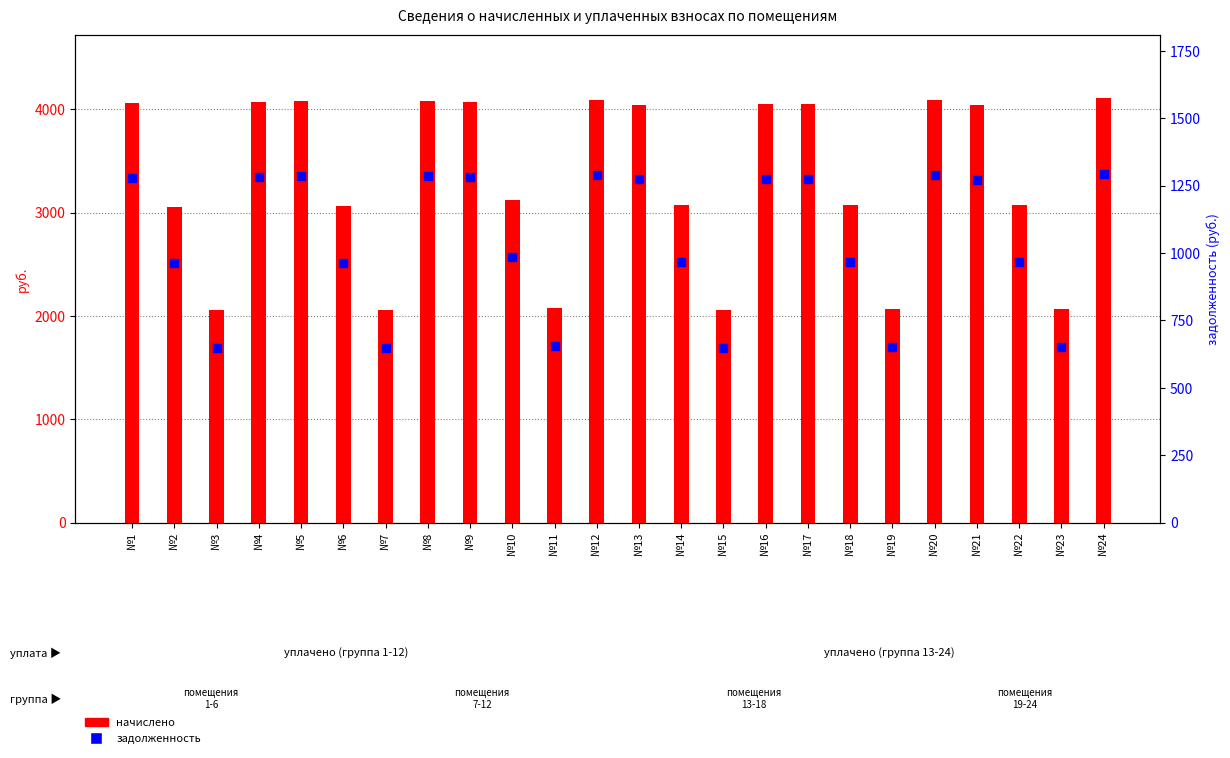

At which category is the sum across all series the highest?

№24